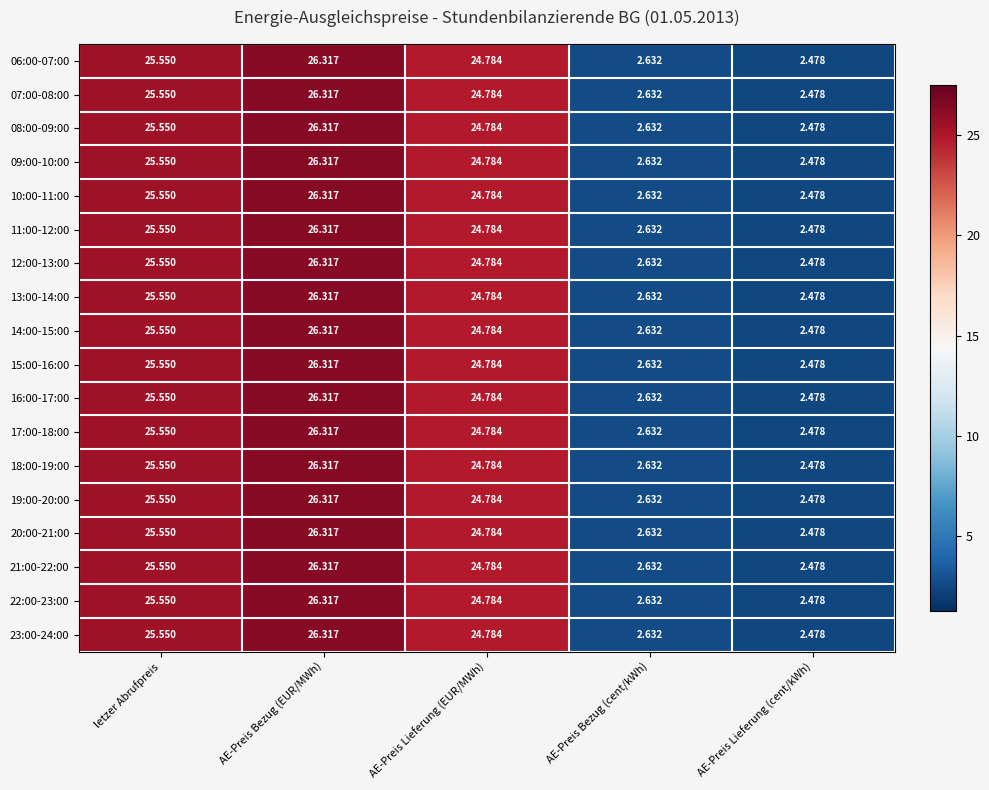

List the labels in order of 22:00-23:00 value, largest first.

AE-Preis Bezug (EUR/MWh), letzer Abrufpreis, AE-Preis Lieferung (EUR/MWh), AE-Preis Bezug (cent/kWh), AE-Preis Lieferung (cent/kWh)